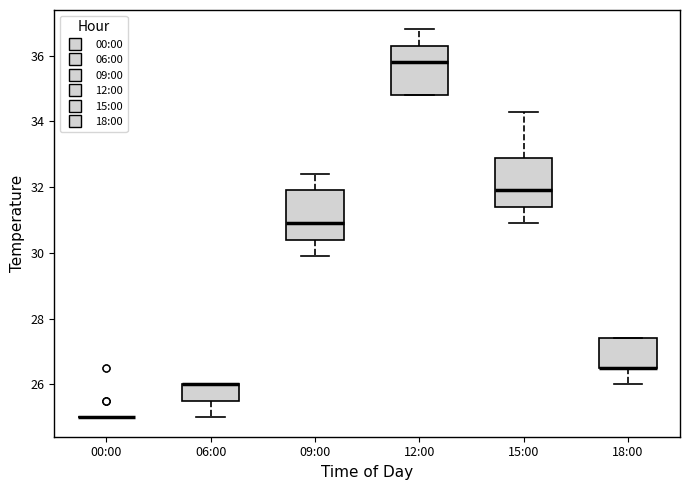

Reading left to right, transcribe this box plot: for each box, give where its median line is, the range the box spans, and where its two whiskers end, as read against the y-axis. The values are not printed on the chart, so give them approximately, as read against the axis.

00:00: box collapsed to a line at 25.0, whiskers 25.0 to 25.0
06:00: median 26.0 (drawn on the box's upper edge), box 25.6 to 26.0, whiskers 25.0 to 26.0
09:00: median 31.0, box 30.4 to 32.0, whiskers 30.0 to 32.4
12:00: median 35.8, box 34.8 to 36.4, whiskers 34.8 to 36.8
15:00: median 32.0, box 31.4 to 33.0, whiskers 31.0 to 34.4
18:00: median 26.6 (drawn on the box's lower edge), box 26.6 to 27.4, whiskers 26.0 to 27.4